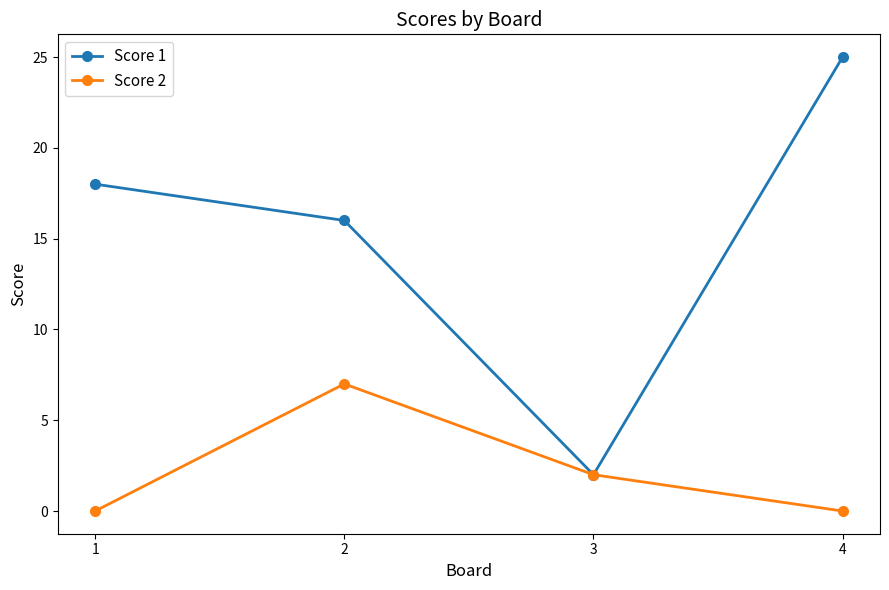

List the series in order of their overall mean, highest first.

Score 1, Score 2